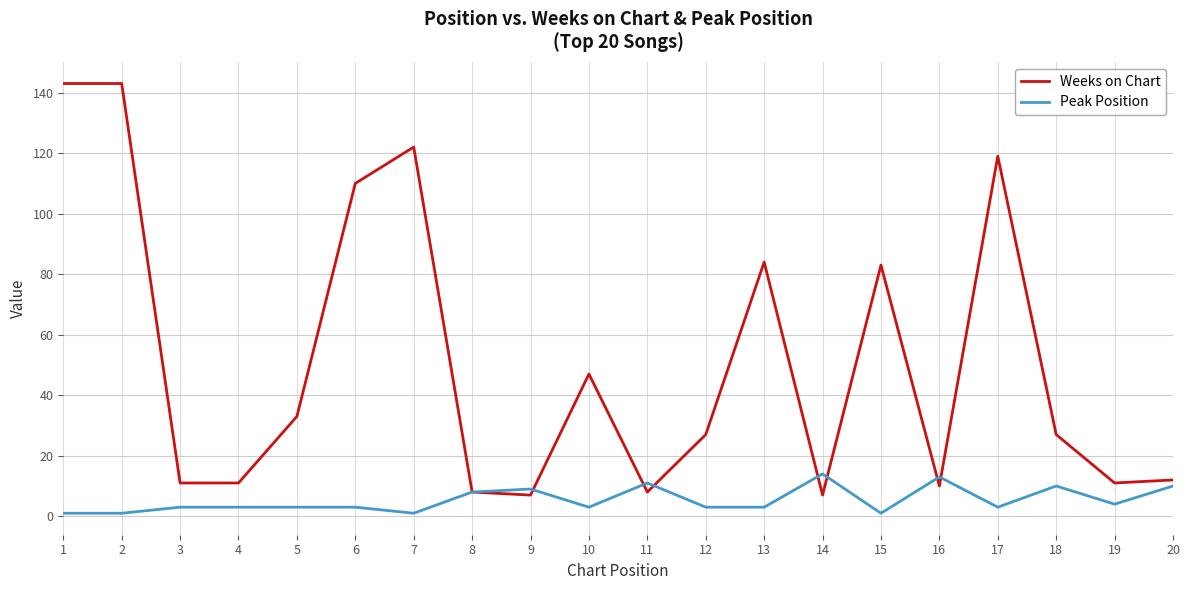

Which series has the largest total across all categories?

Weeks on Chart